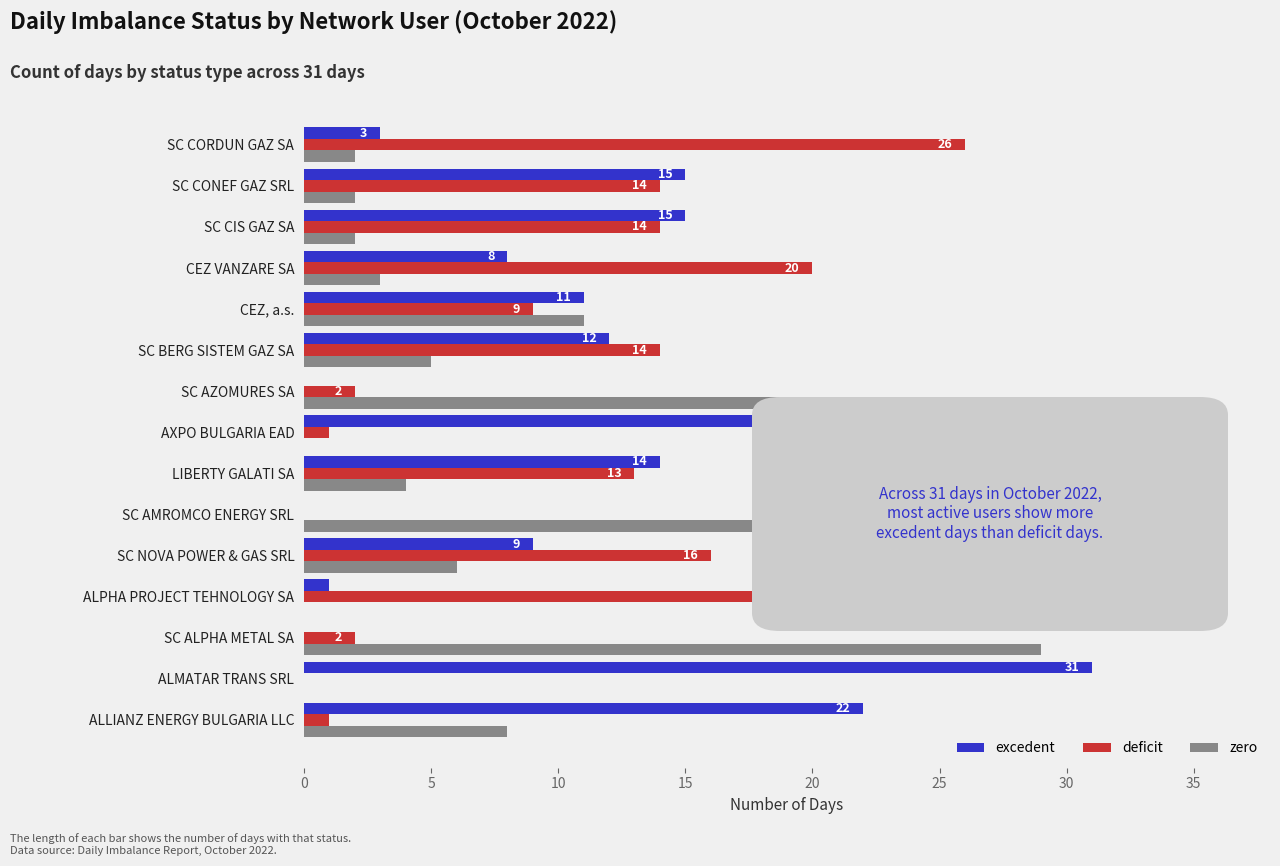

What is the total value across all series at SC CORDUN GAZ SA?

31